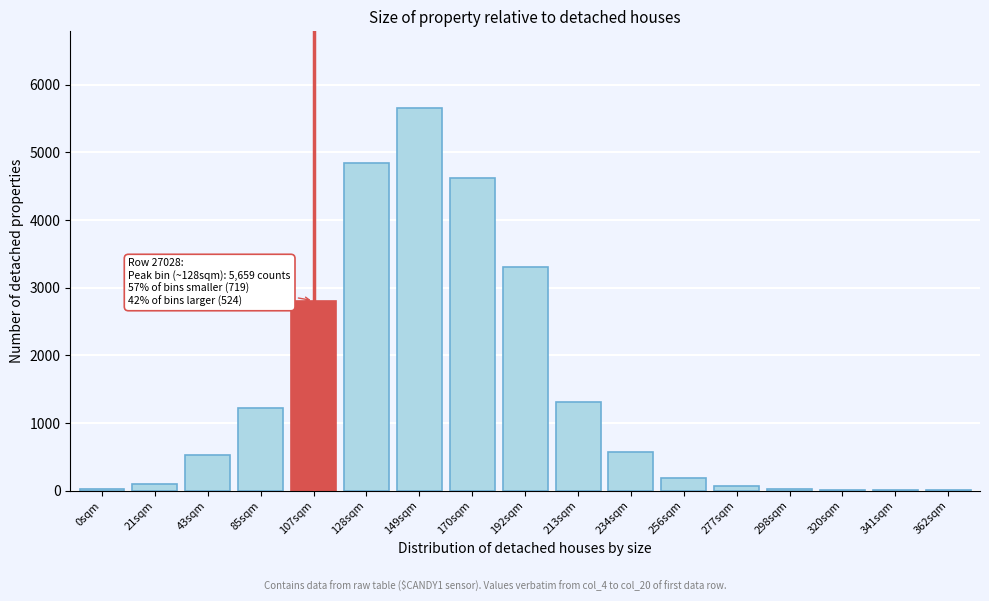

True or false: the data shows 18 at 0sqm.

True